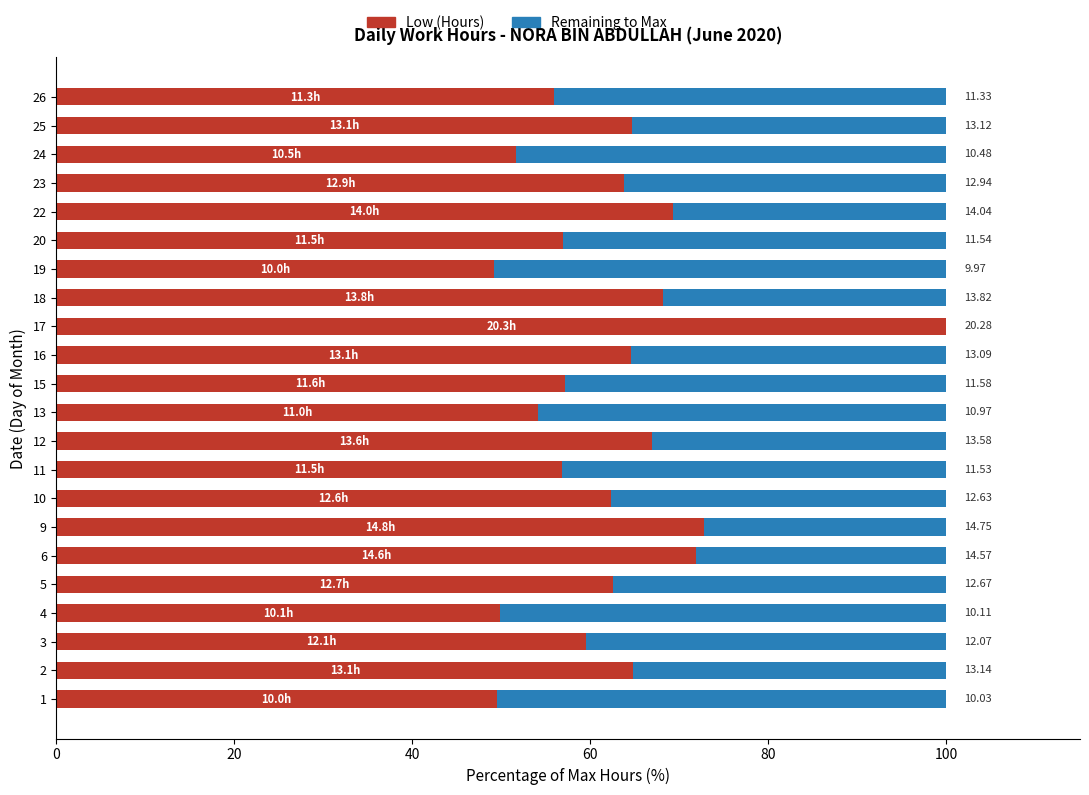

Which series has the largest range (max minus min)?

Low (Hours)